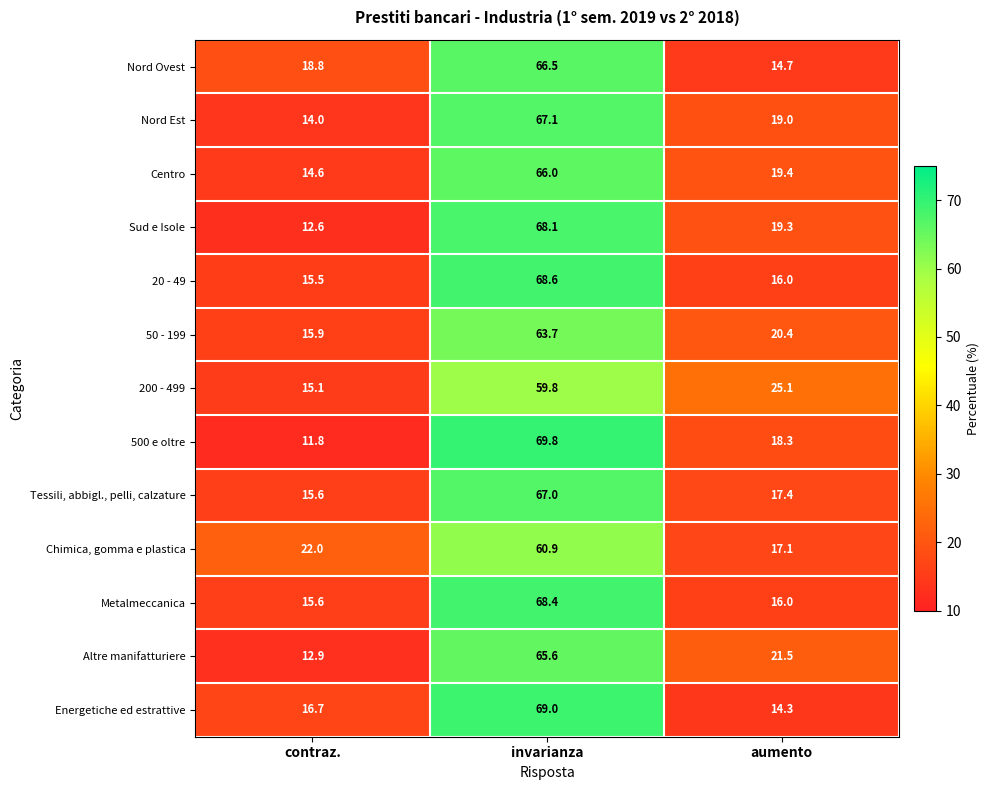

Is it true that Tessili, abbigl., pelli, calzature equals 15.6 at contraz.?

True